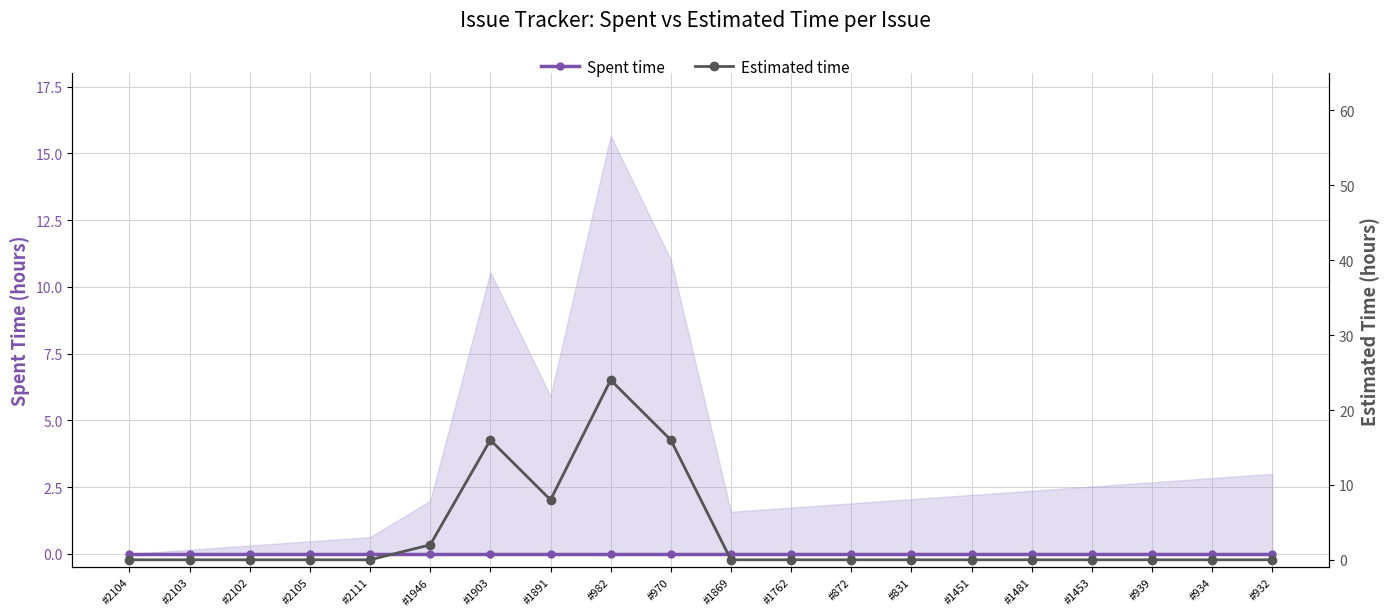

Is the value of Spent time at #872 greater than the value of Estimated time at #2103?

No